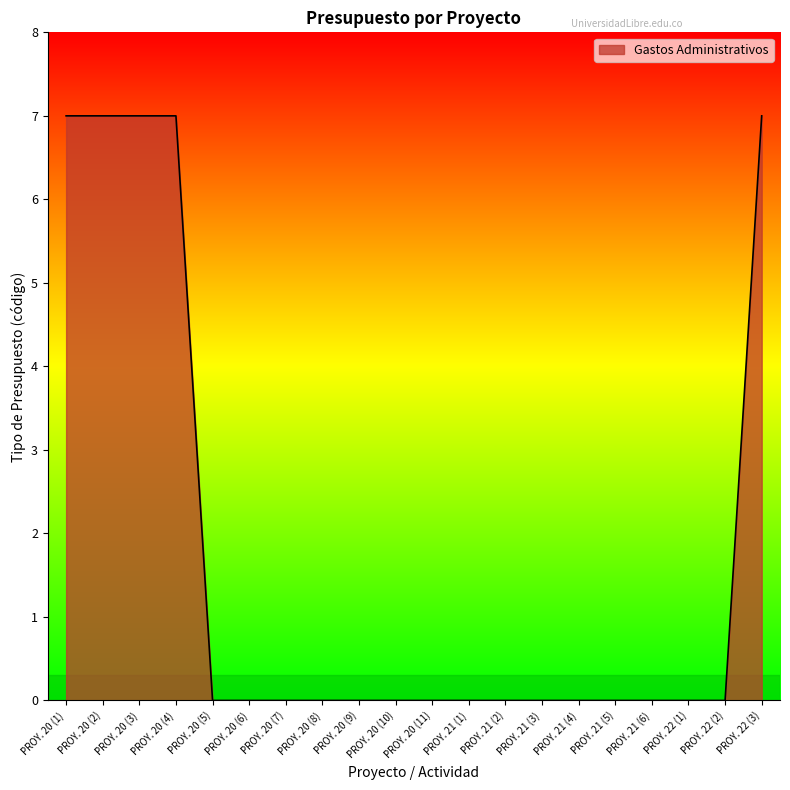

What is the greatest value displayed?

7